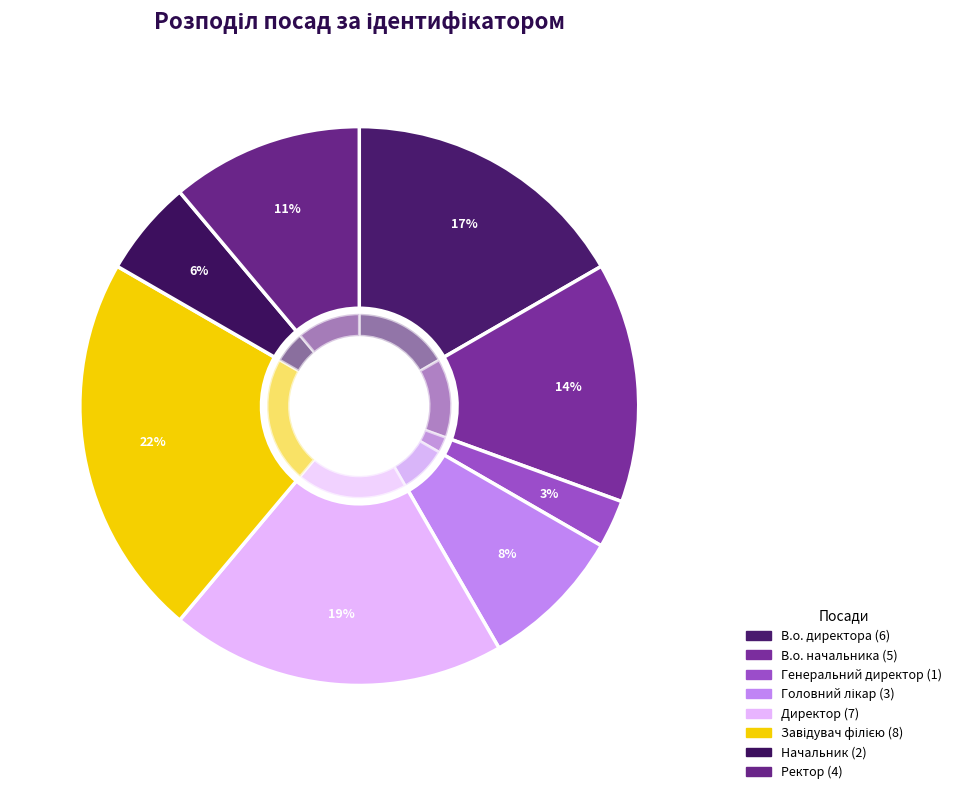

What is the largest slice in the pie chart?

Завідувач філією